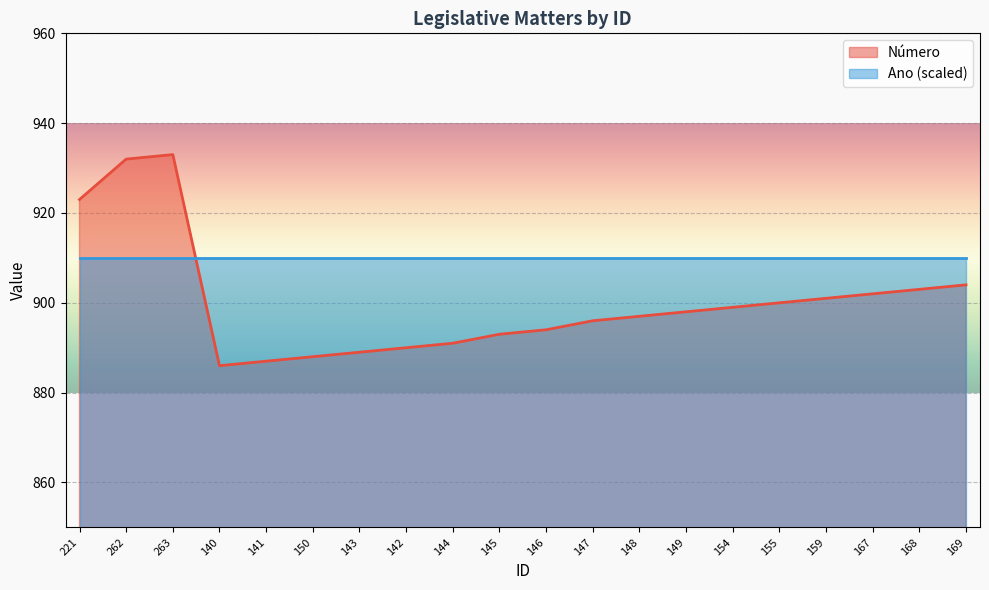

Reading right to left, list all the values displayed in this chart.

169=904	168=903	167=902	159=901	155=900	154=899	149=898	148=897	147=896	146=894	145=893	144=891	142=890	143=889	150=888	141=887	140=886	263=933	262=932	221=923